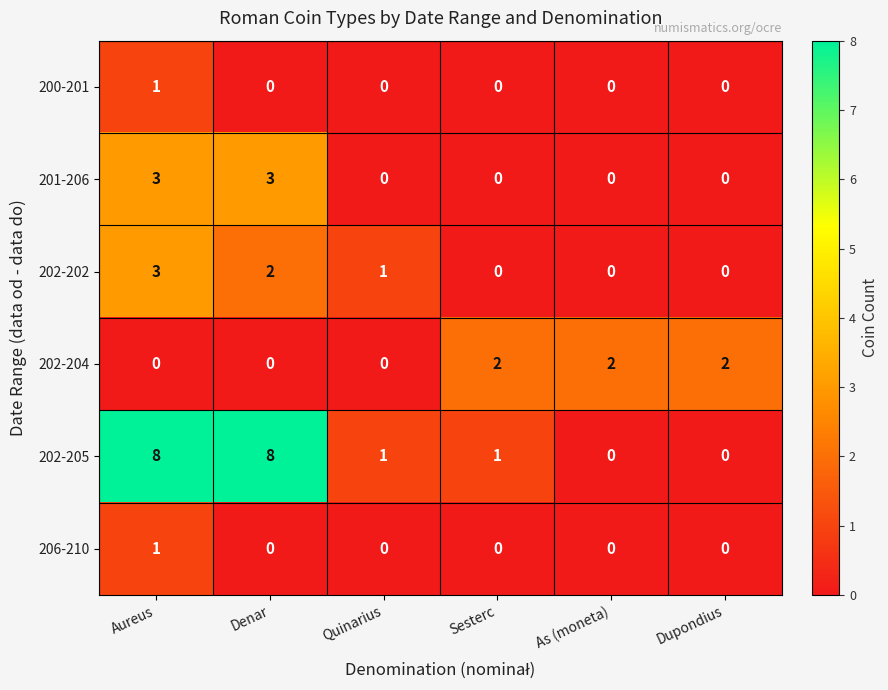

The value of 202-204 at Dupondius is 2. True or false?

True